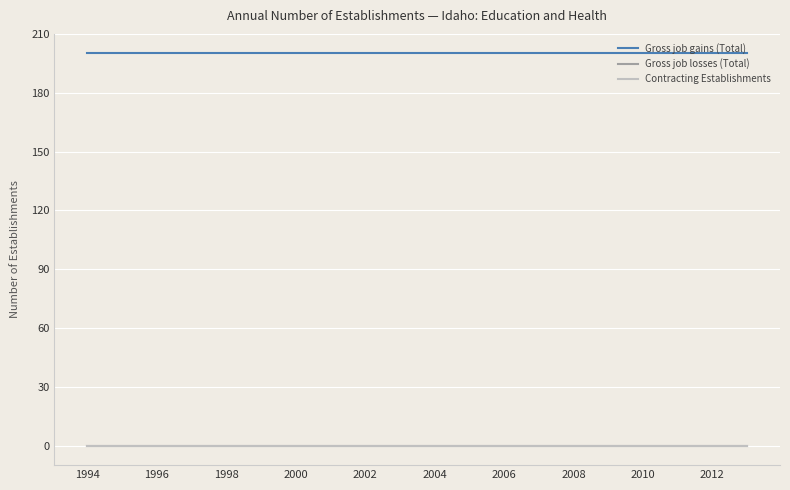

Does the chart have visible grid lines?

Yes